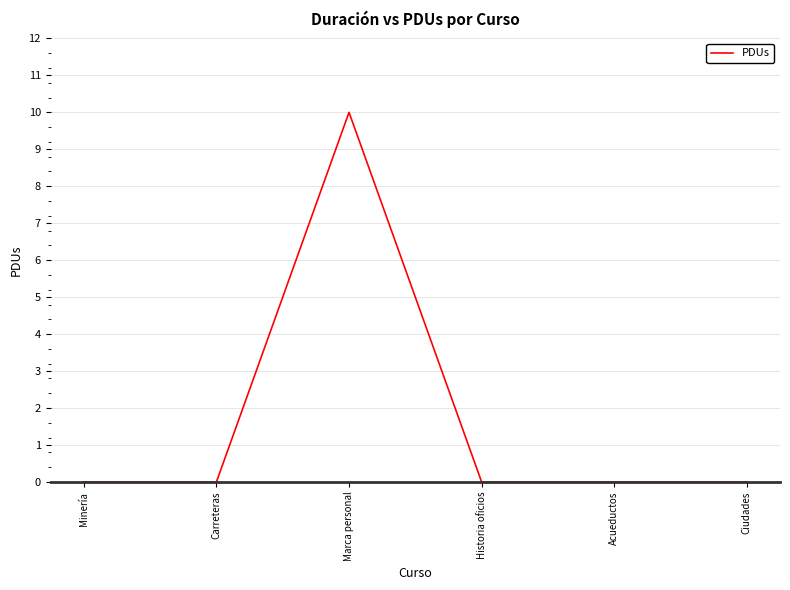

Reading right to left, list all the values displayed in this chart.

0	0	0	10	0	0